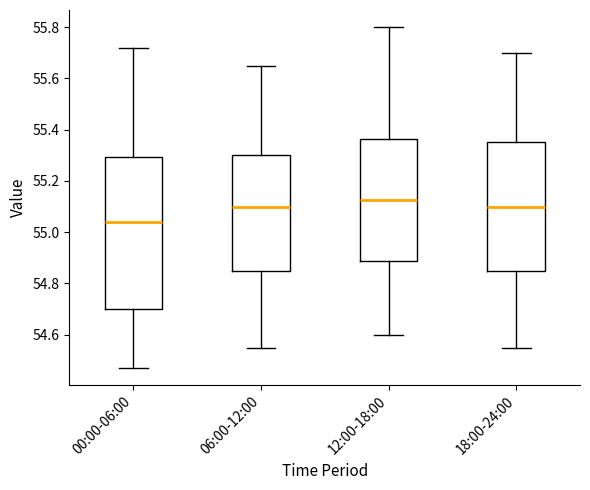

Where does the median line of the box for 06:00-12:00 sit on the y-axis? The values are not printed on the chart, so give them approximately, as read against the axis.

55.10